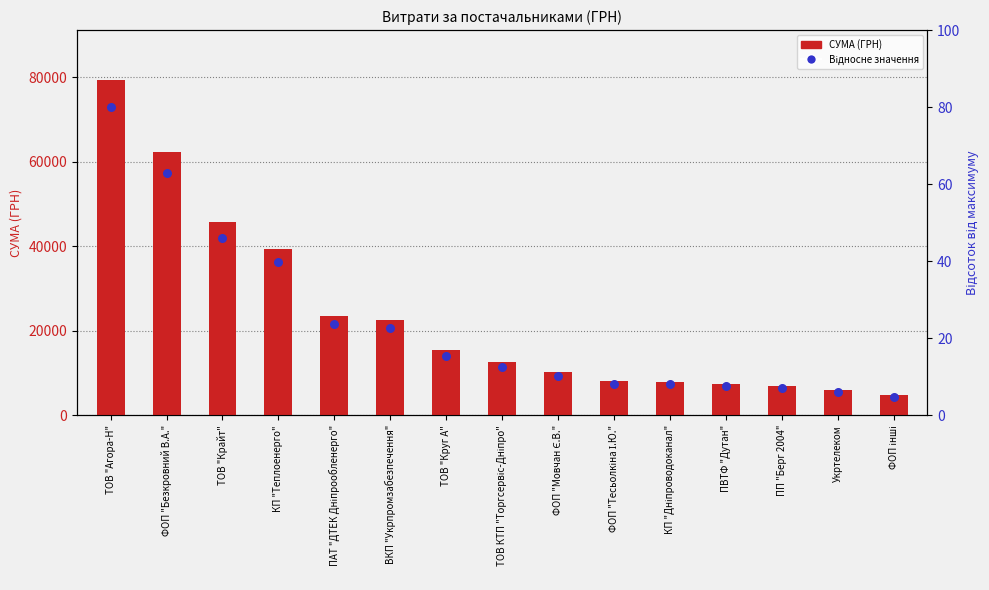

What are all the series names shown in the legend?

СУМА (ГРН), Відносне значення